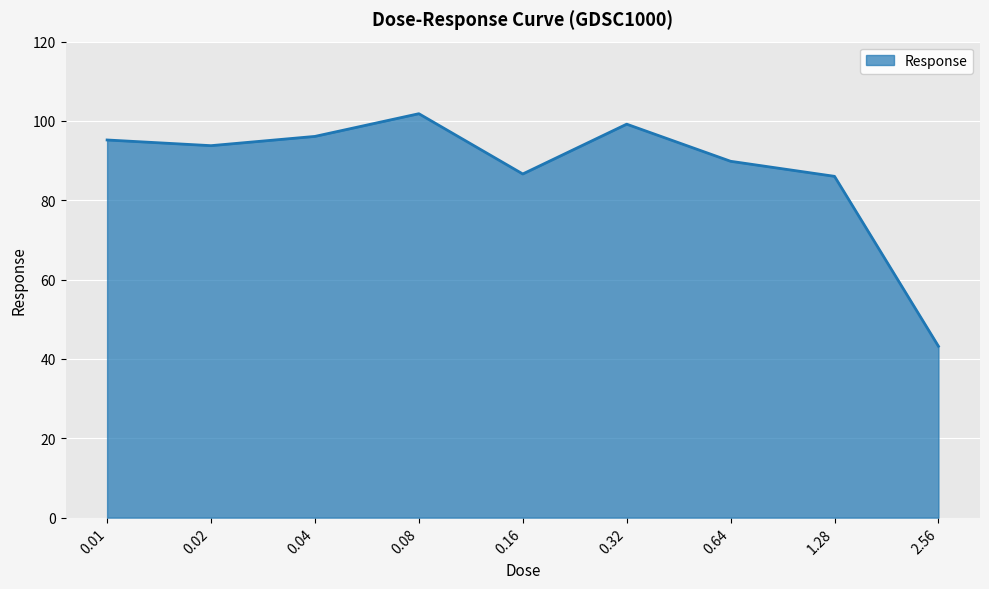

What is the average value?

88.0